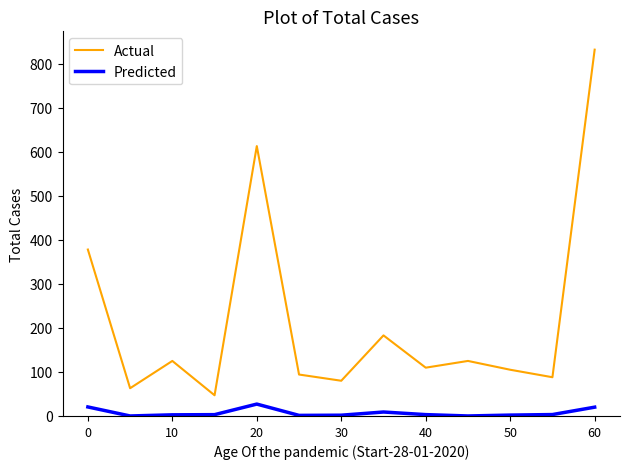

At how many categories does at least one series exceed 673?

1